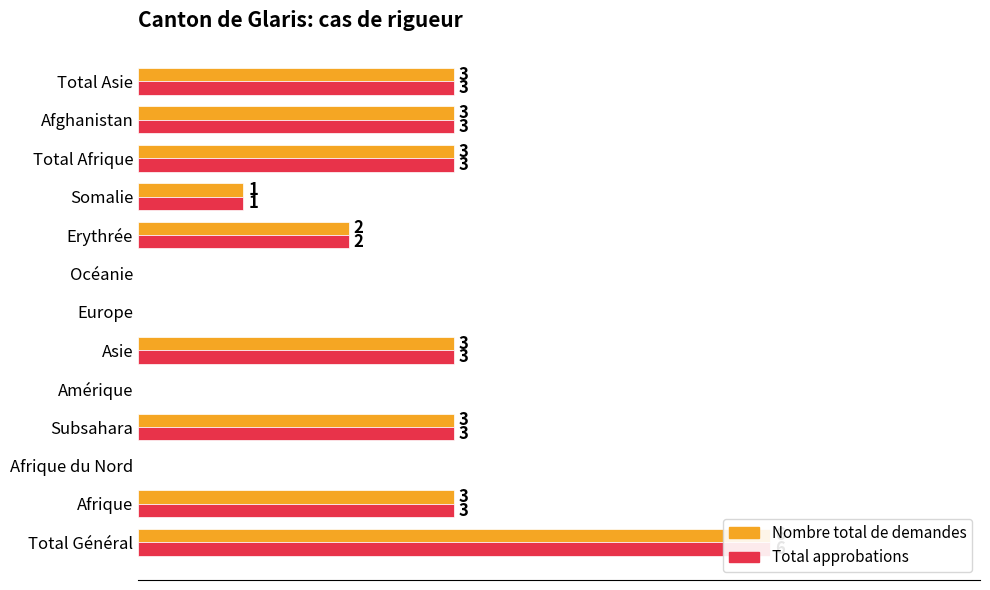

How many values in the Total approbations series exceed 3?

1